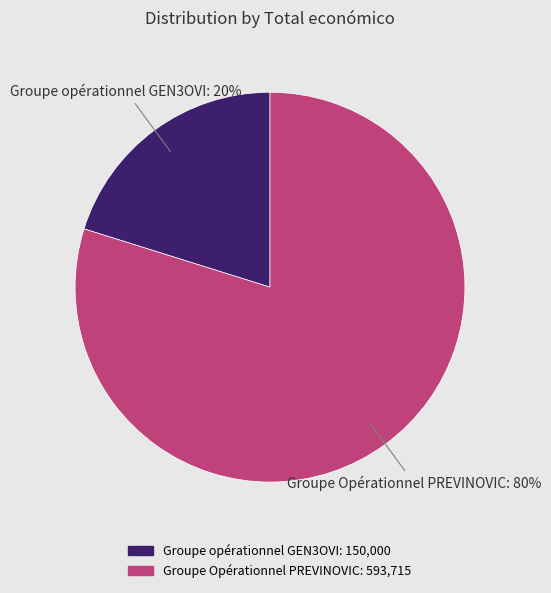

To the nearest percent, what is the difference between the largest and smallest slice percentages?

60%